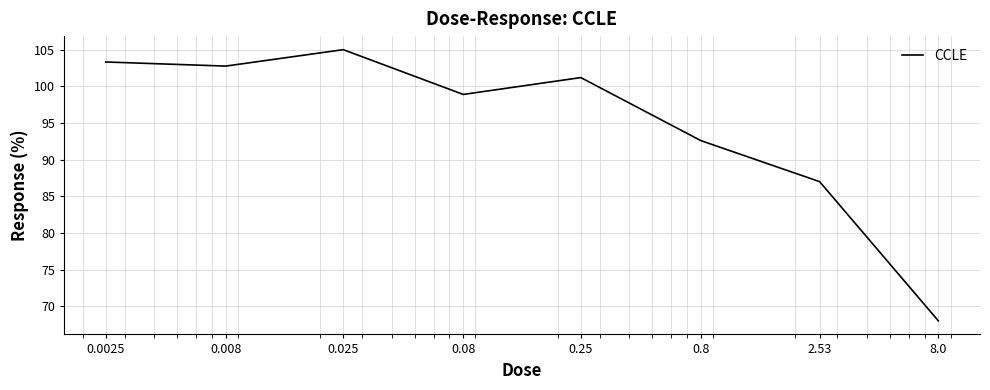

What is the minimum value shown in the chart?

68.0